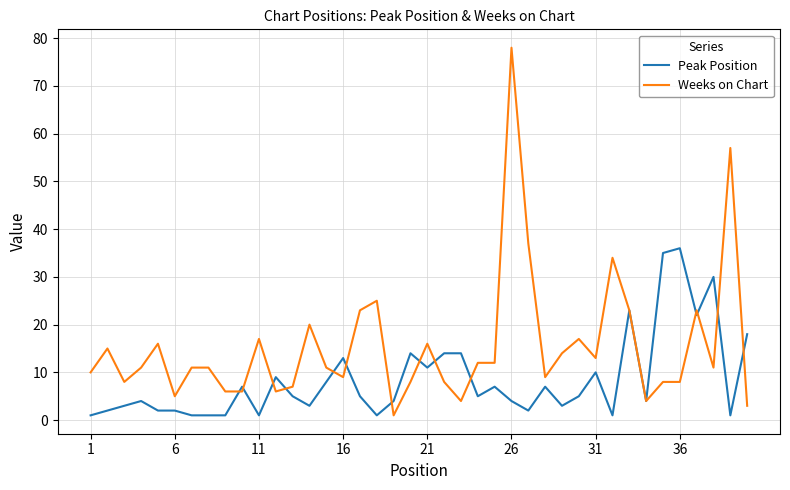

How many categories are shown in the chart?

40